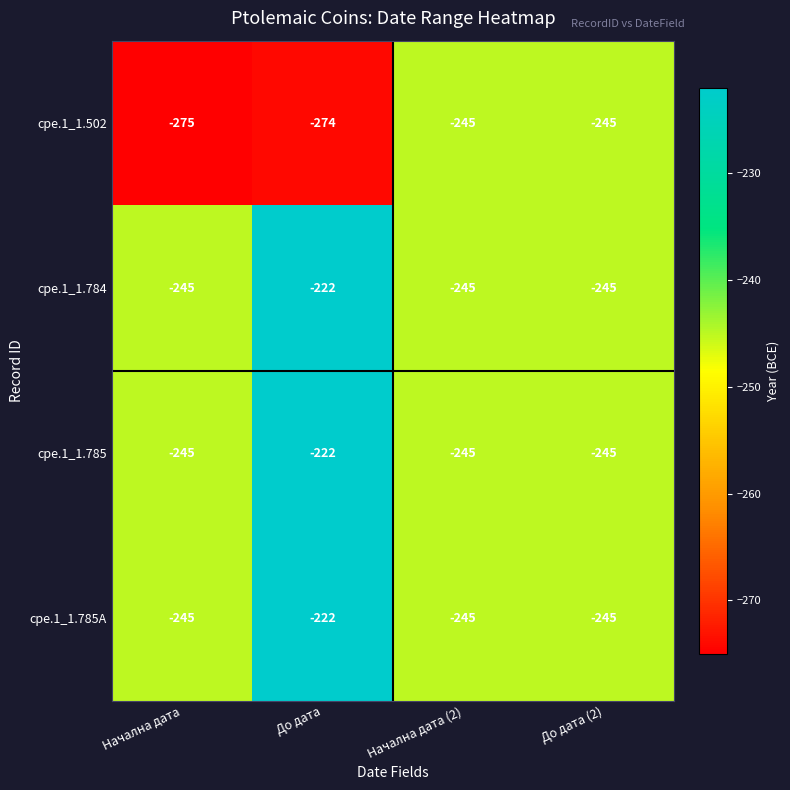

What is the greatest value displayed?

-222